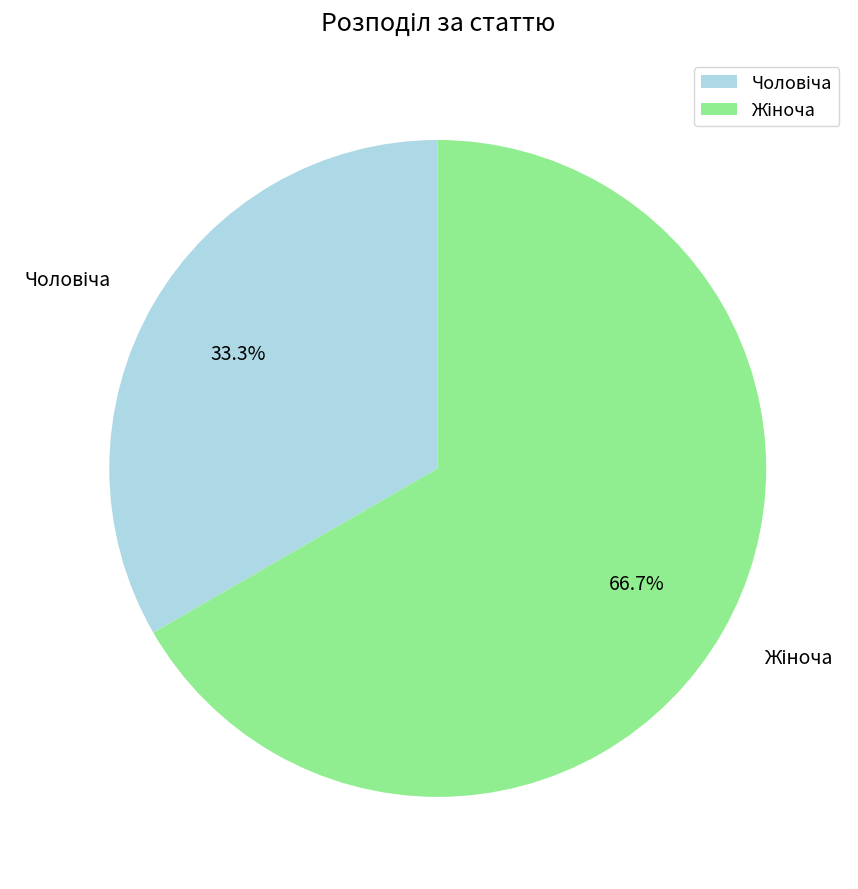

Is there a majority slice in this chart?

Yes